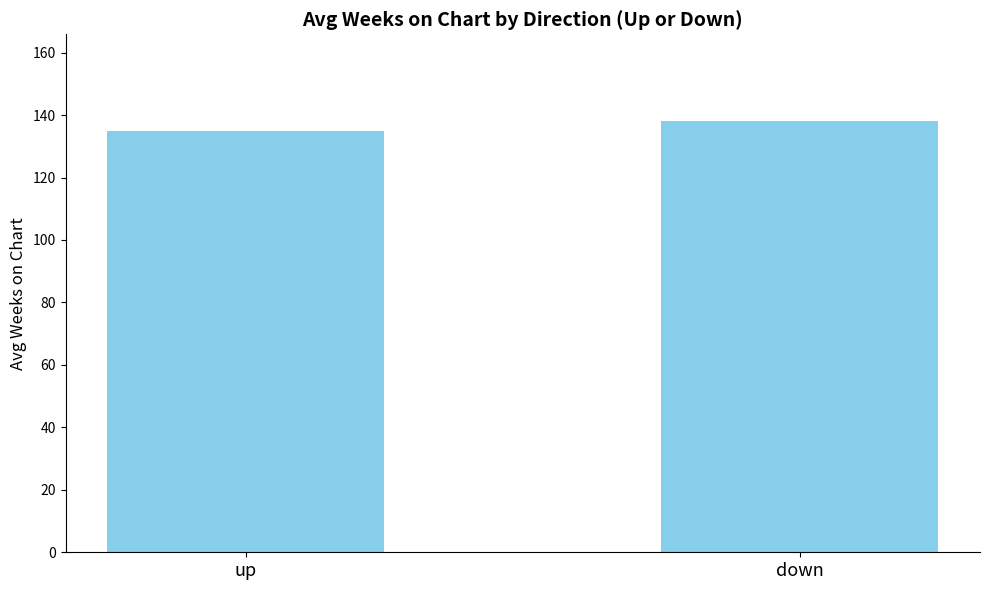

What is the label of the 2nd bar from the left?

down